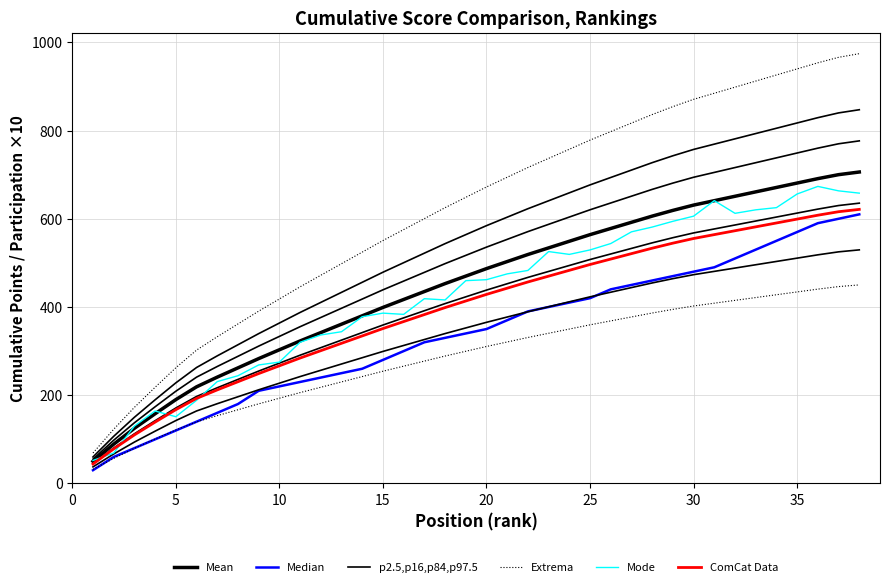

At how many categories does at least one series exceed 81?

37